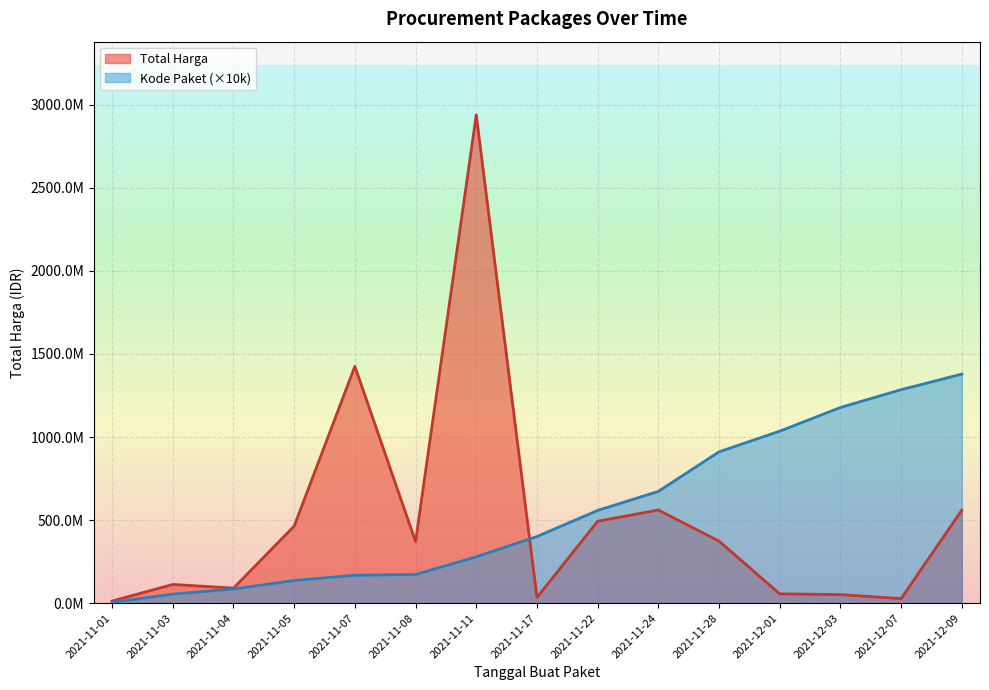

Reading left to right, transcribe all the data shown in this chart.

Total Harga: 12787500	112641270	90672075	464002100	1425867900	370566800	2939003240	34292000	493000000	560834900	373404000	56152800	51601000	27412000	559971000
Kode Paket: 4640000	54490000	85300000	136520000	168230000	172720000	278910000	401120000	558260000	672790000	911010000	1035410000	1177830000	1285160000	1378760000